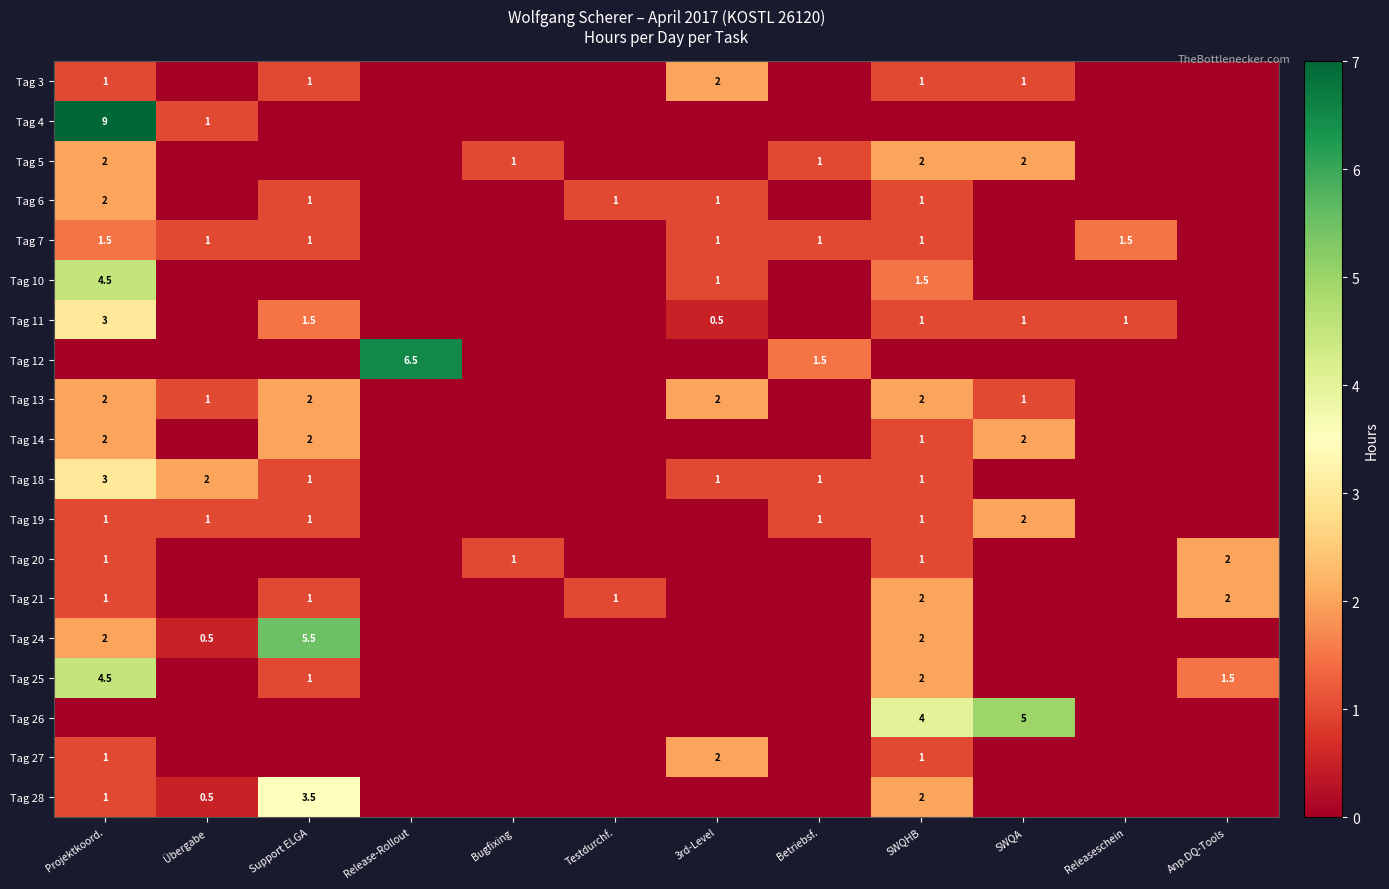

Where is Tag 14 nearest to the value 1?

SWQHB